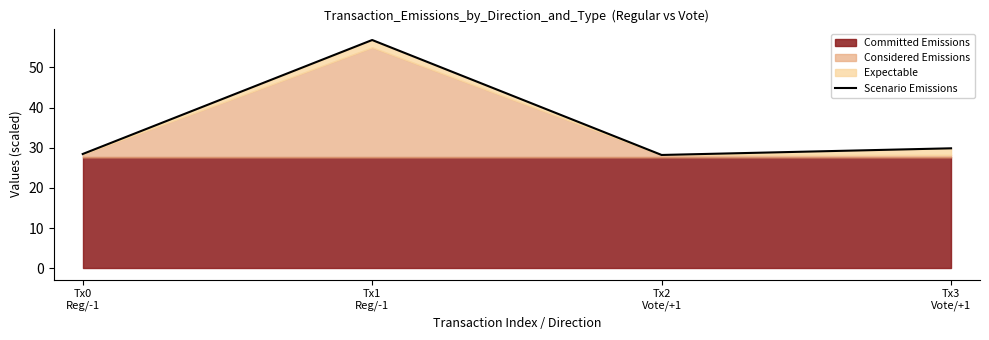

How many lines are shown in the chart?

1